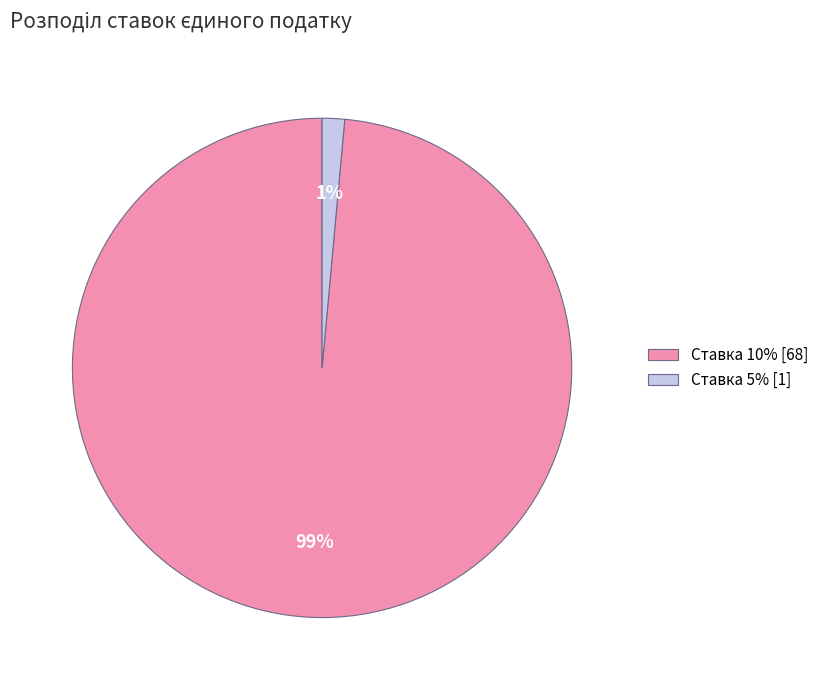

The Ставка 10% slice represents 92% of the pie. True or false?

False